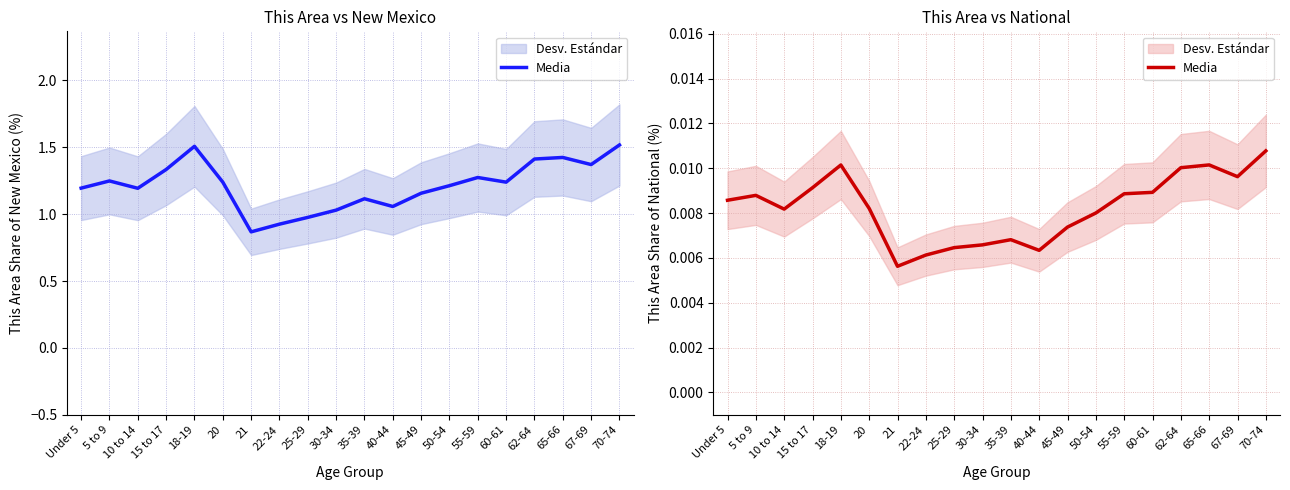

Is it true that the value at Under 5 is 0.0?

True